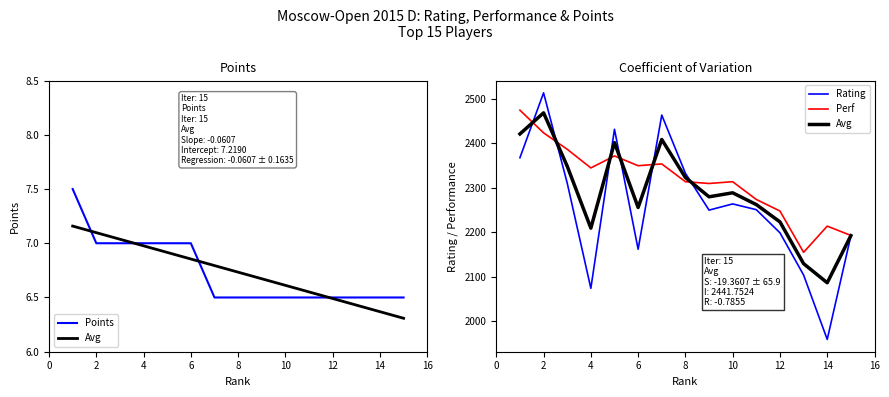

True or false: Points and Rating intersect in this chart.

False